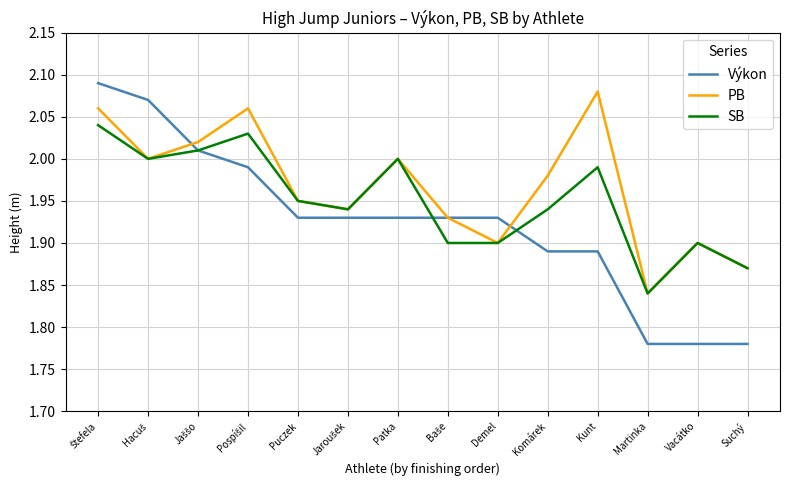

Which series has the largest total across all categories?

PB